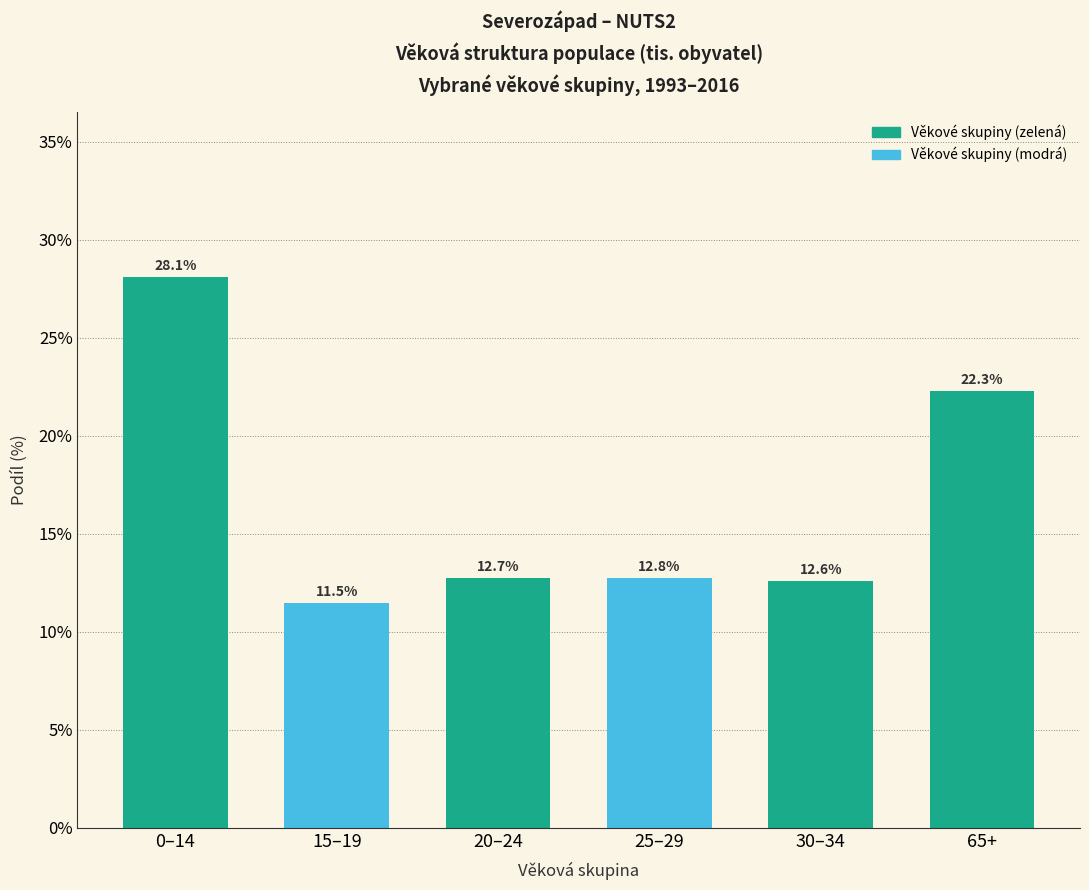

Reading left to right, transcribe all the data shown in this chart.

0–14=28.1	15–19=11.5	20–24=12.7	25–29=12.8	30–34=12.6	65+=22.3